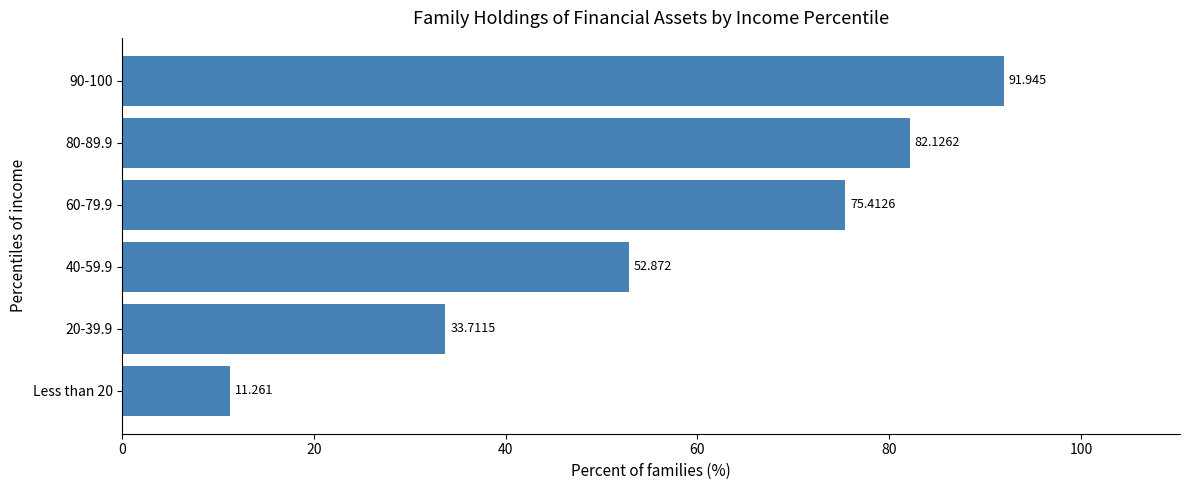

What is the greatest value displayed?

91.9